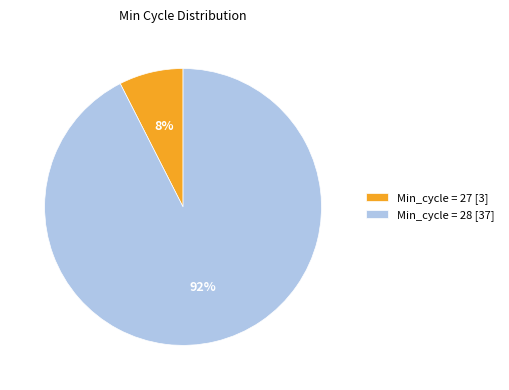

Which slice is the smallest?

Min_cycle = 27 [3]